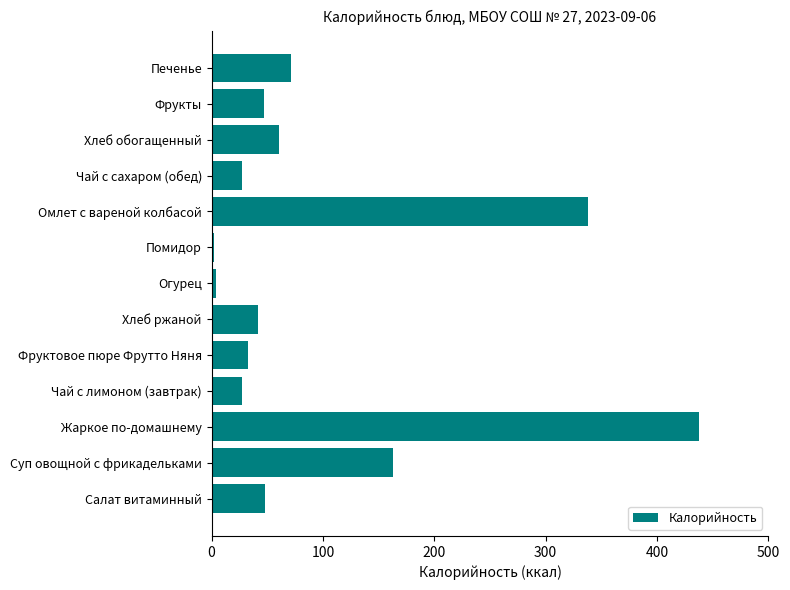

How many series are shown in this chart?

1